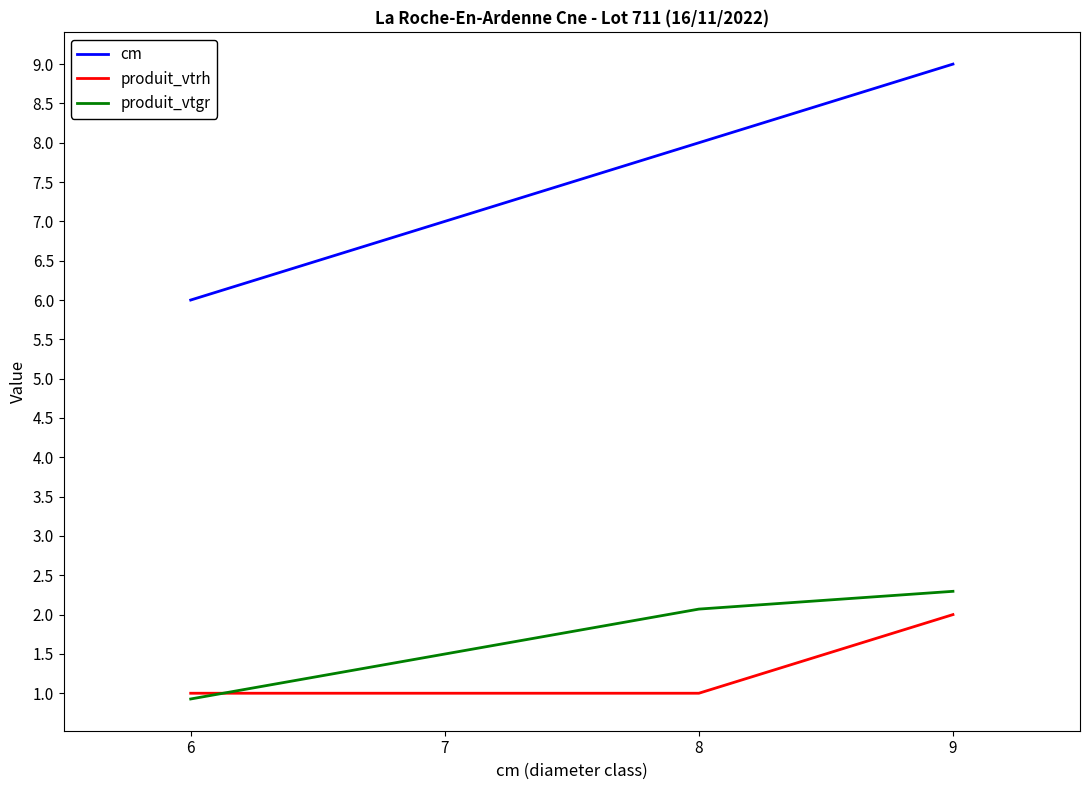

At 8, list the series in order from smallest to largest.

produit_vtrh, produit_vtgr, cm